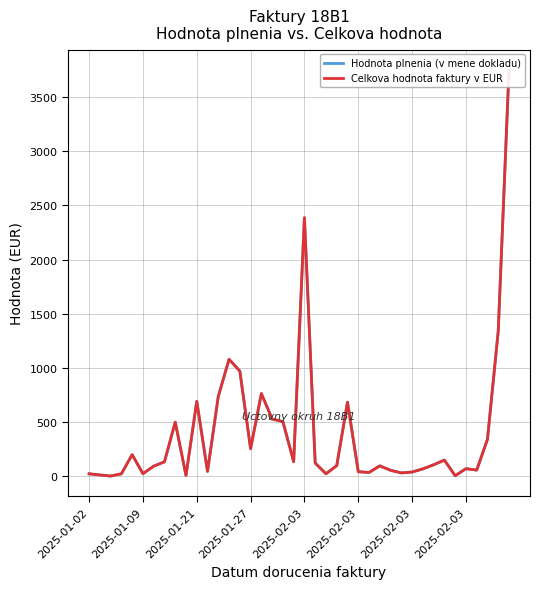

List the series in order of their peak value, lowest first.

Hodnota plnenia (v mene dokladu), Celkova hodnota faktury v EUR